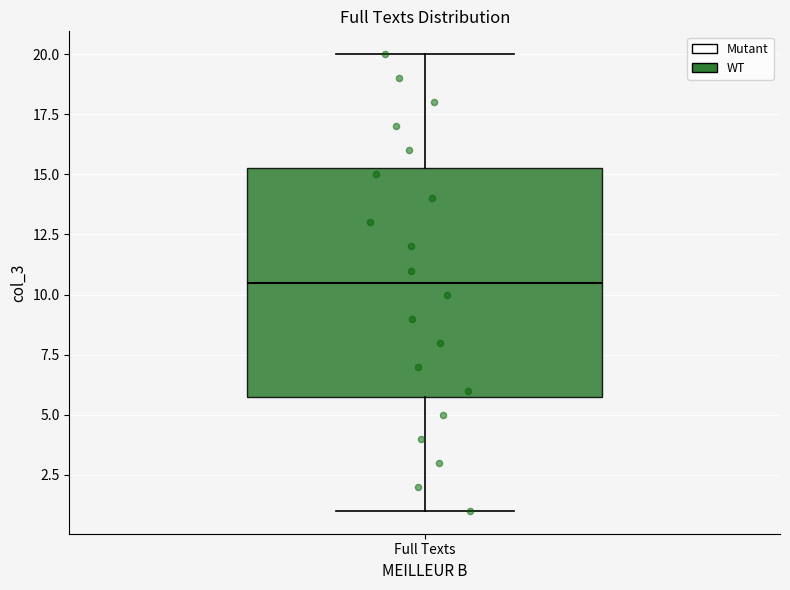

Transcribe this box plot: give where the median line is, the range the box spans, and where the two whiskers end, as read against the y-axis. The values are not printed on the chart, so give them approximately, as read against the axis.

median 10.5, box 6.0 to 15.5, whiskers 1.0 to 20.0